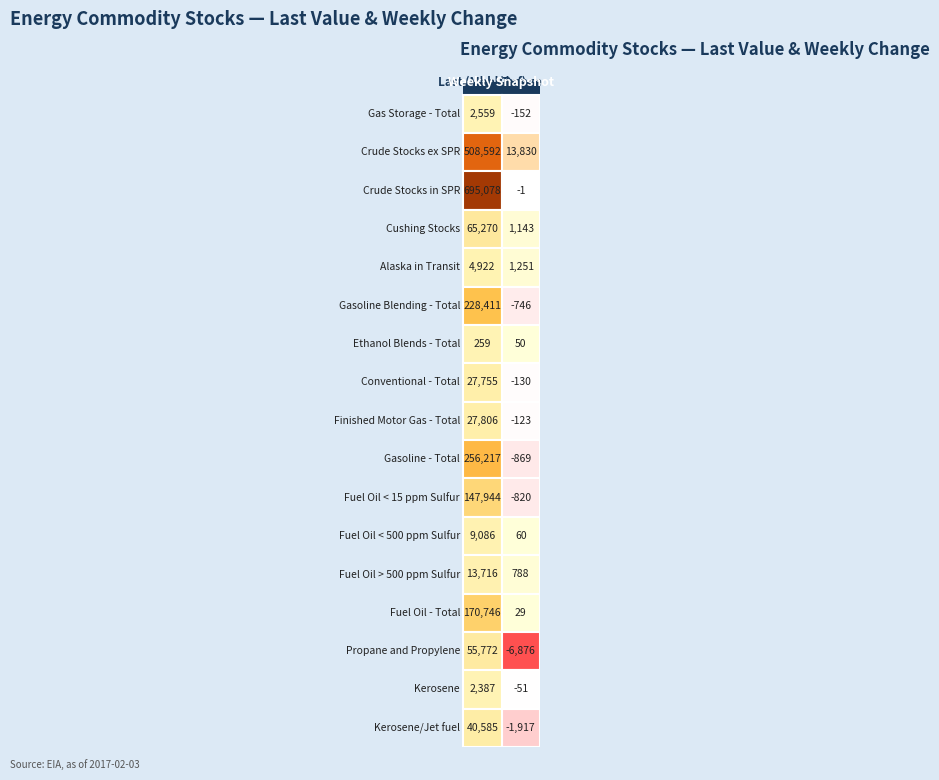

Rank the series at 1 from highest to lowest value.

Crude Stocks ex SPR, Alaska in Transit, Cushing Stocks, Fuel Oil > 500 ppm Sulfur, Fuel Oil < 500 ppm Sulfur, Ethanol Blends - Total, Fuel Oil - Total, Crude Stocks in SPR, Kerosene, Finished Motor Gas - Total, Conventional - Total, Gas Storage - Total, Gasoline Blending - Total, Fuel Oil < 15 ppm Sulfur, Gasoline - Total, Kerosene/Jet fuel, Propane and Propylene